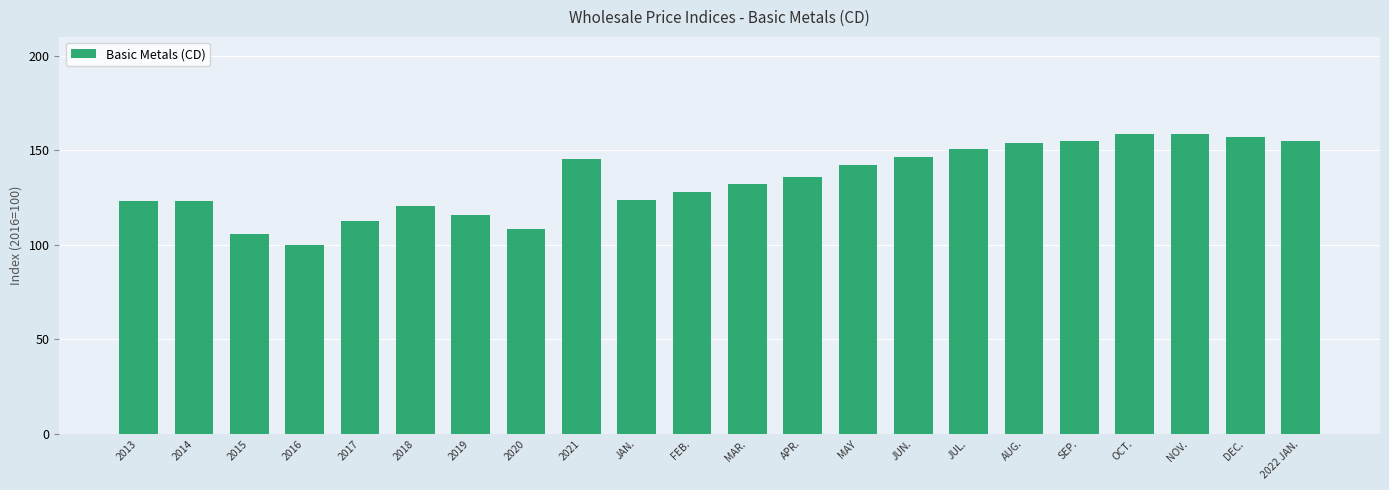

What is the label of the 13th bar from the right?

JAN.